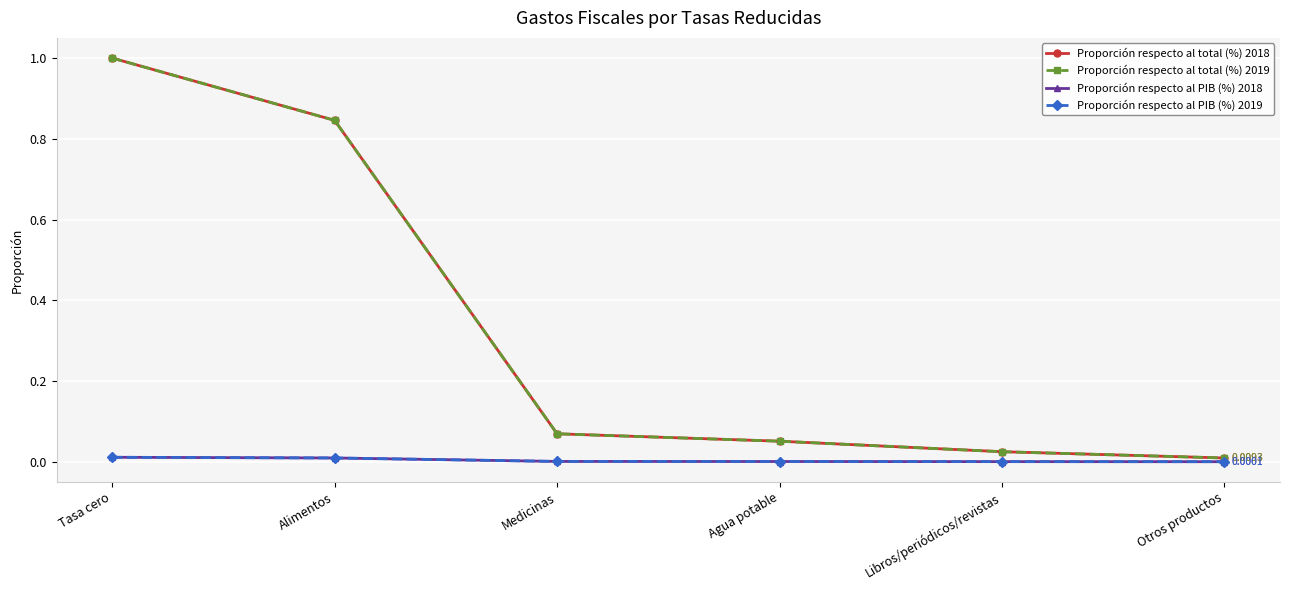

What is the label of the 6th point from the left?

Otros productos